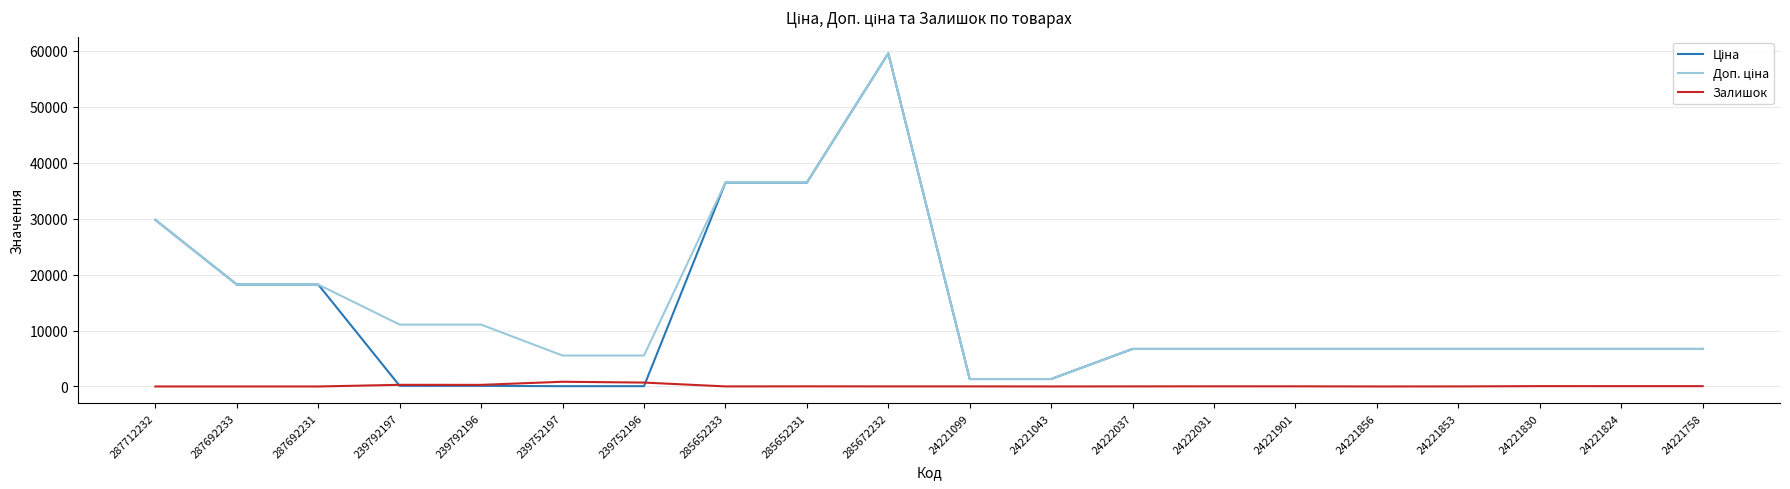

The Залишок series shows 28.0 at 24222031. True or false?

True